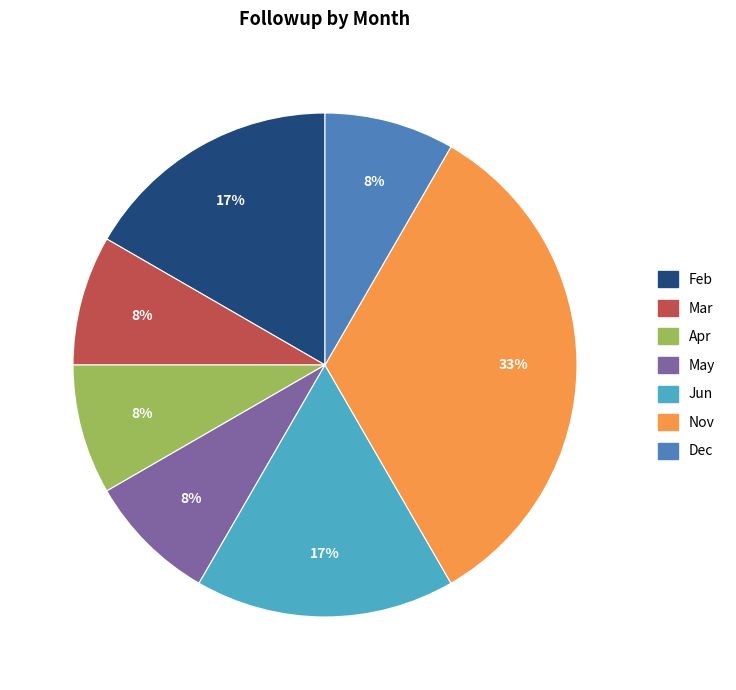

True or false: Mar accounts for 20% of the total.

False